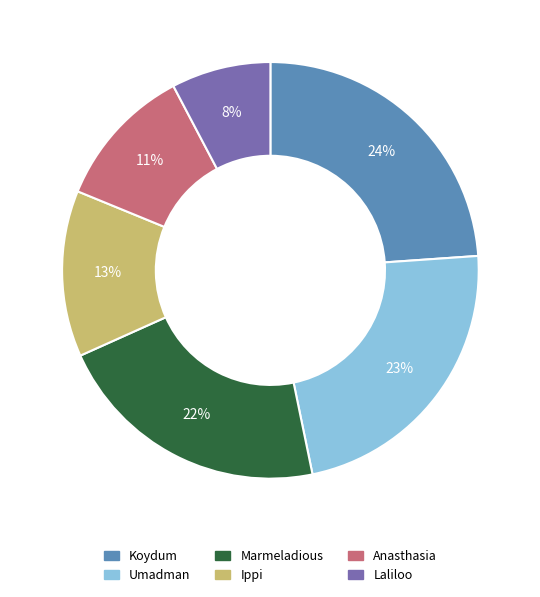

To the nearest percent, what is the difference between the largest and smallest slice percentages?

16%